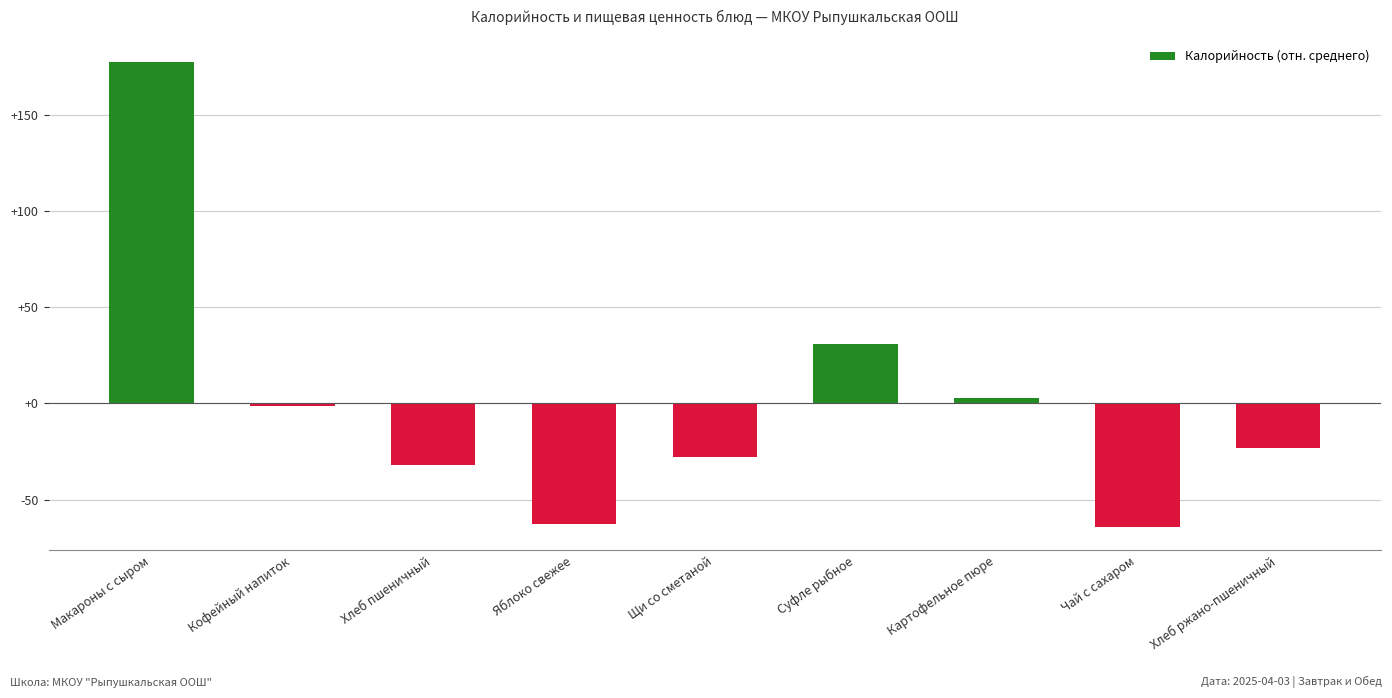

How many series are shown in this chart?

1